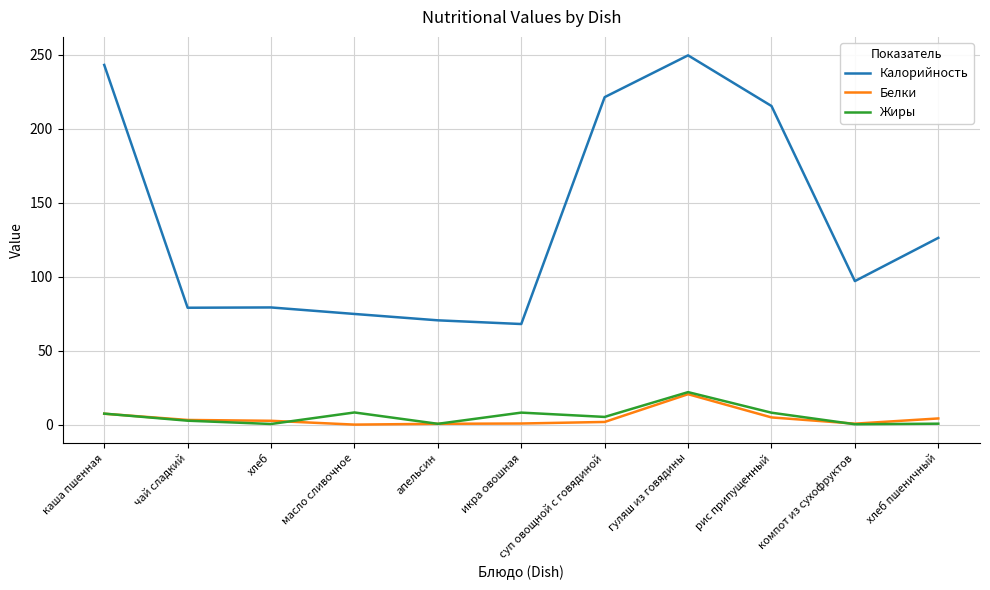

What is the difference between the maximum and minimum values in the Белки series?

20.5